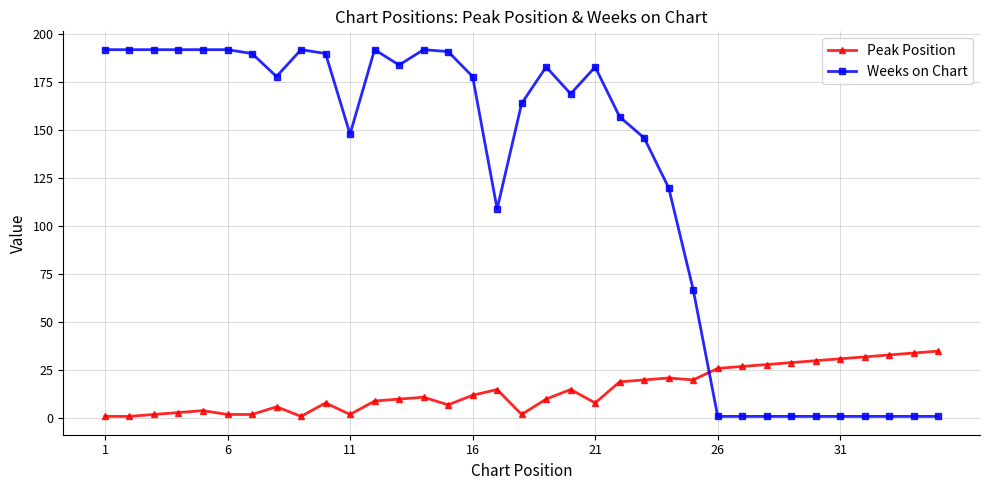

How many lines are shown in the chart?

2